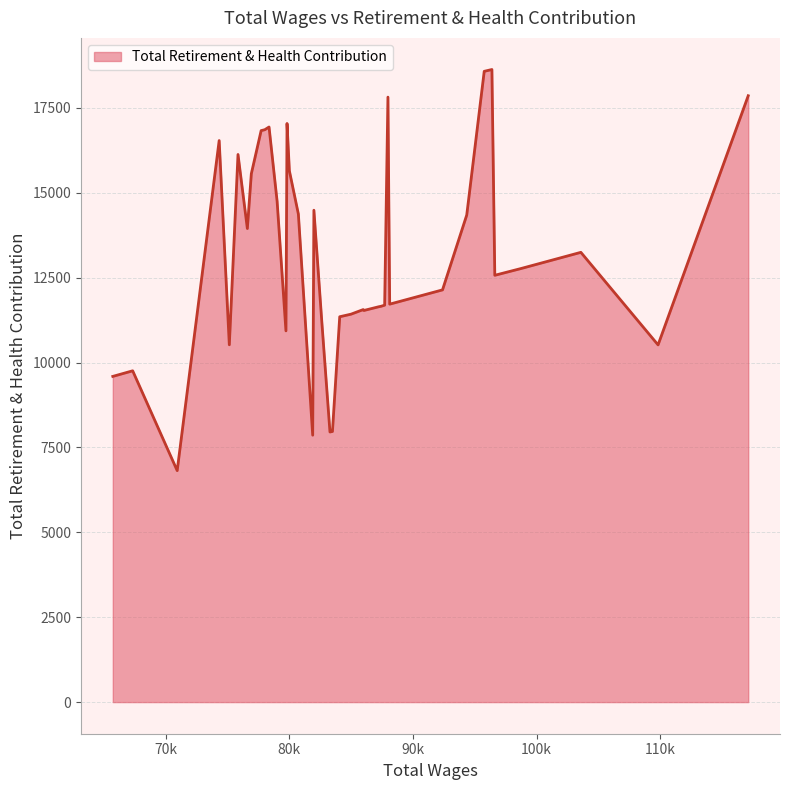

What is the minimum value shown in the chart?

6817